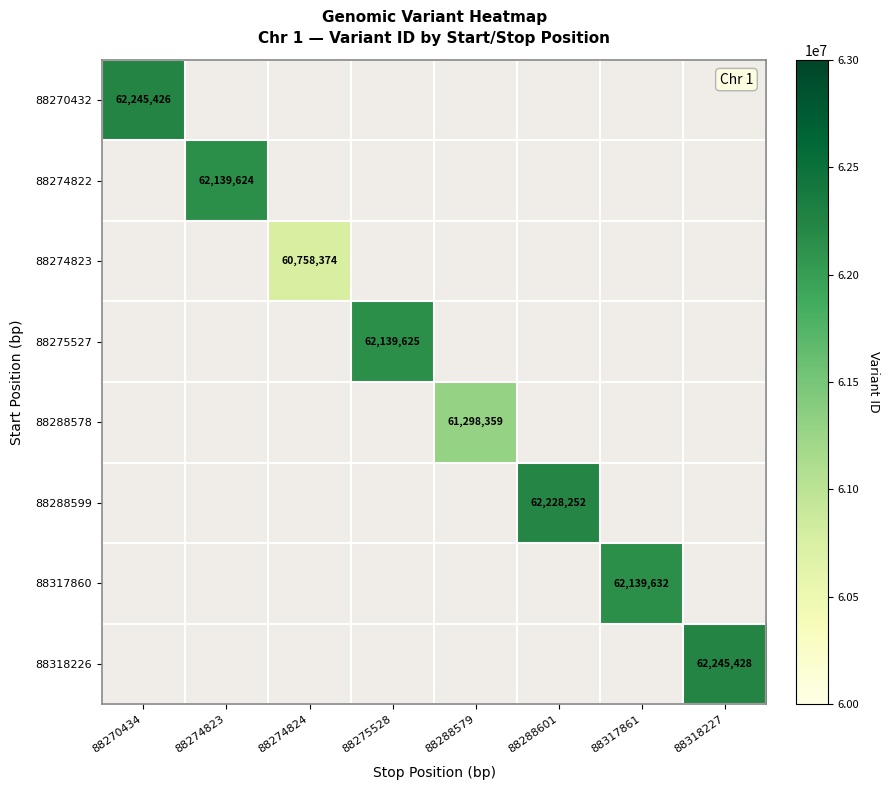

List the labels in order of 88288599 value, smallest first.

88270434, 88274823, 88274824, 88275528, 88288579, 88288601, 88317861, 88318227